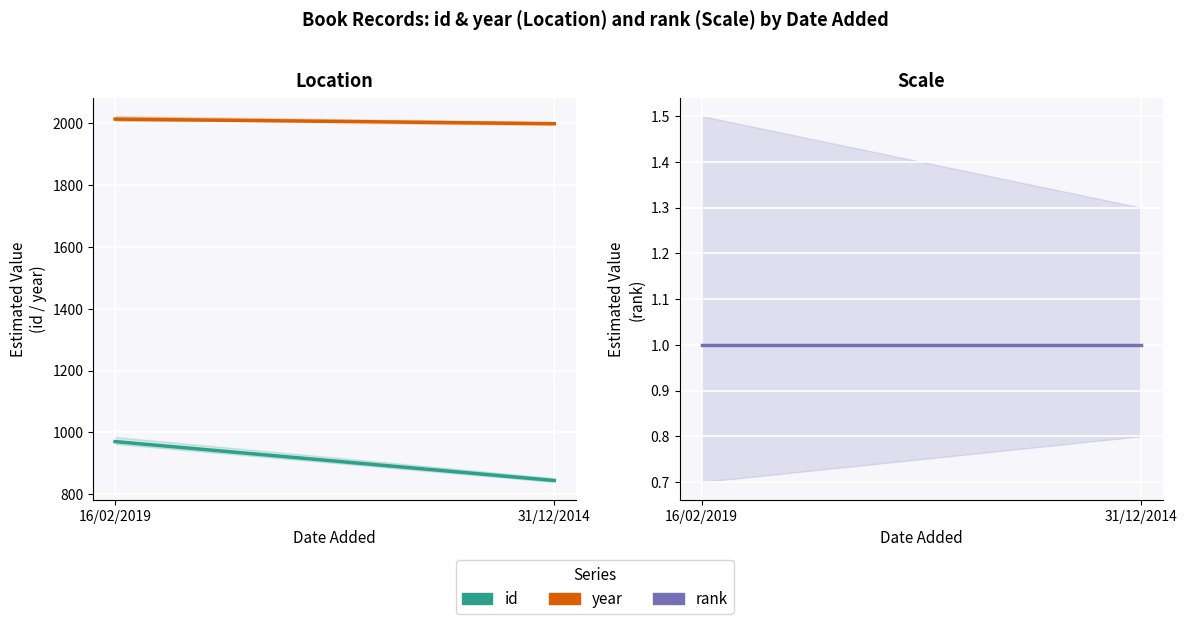

Rank the categories by rank value from lowest to highest.

16/02/2019, 31/12/2014